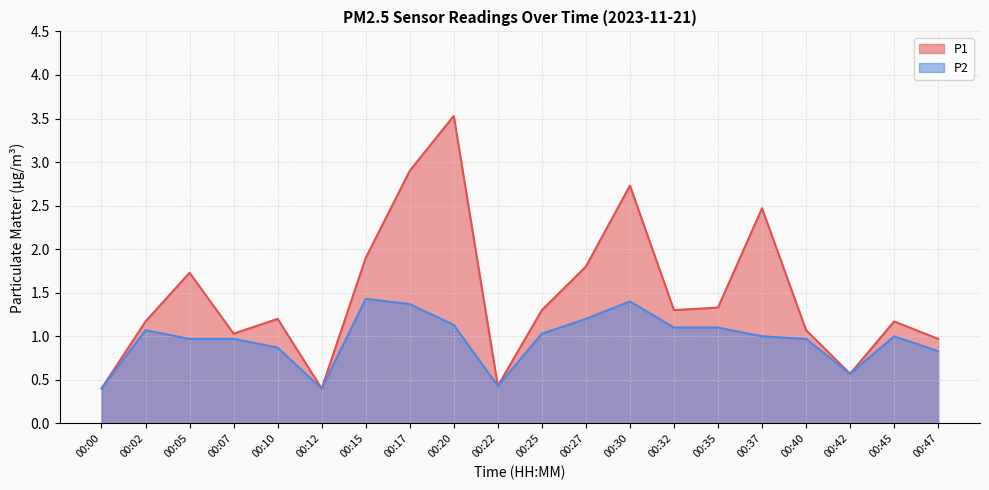

True or false: P2 has more than 2 interior local peaks.

True